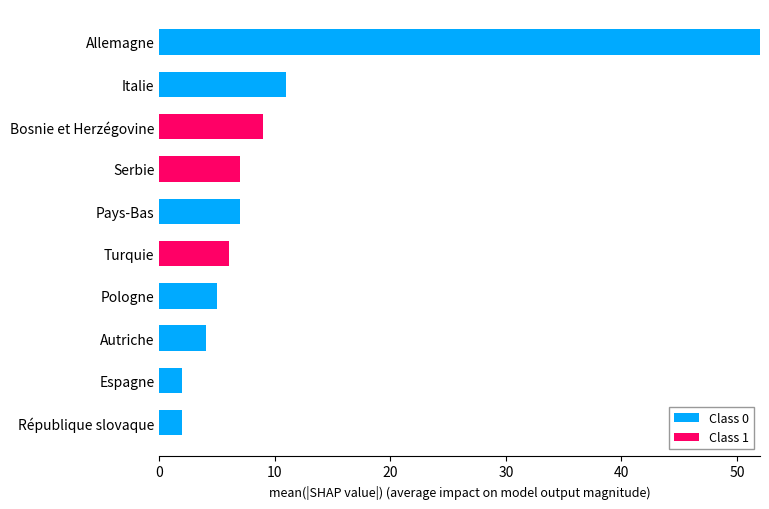

The Class 0 series shows 0 at Bosnie et Herzégovine. True or false?

True